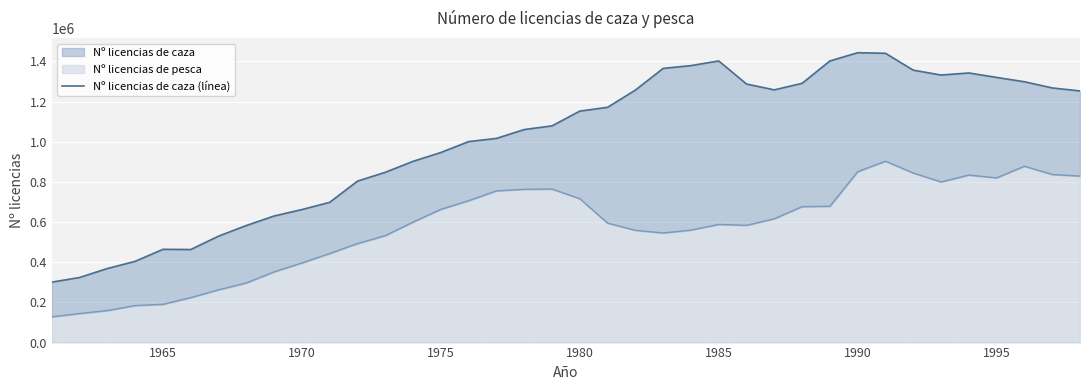

How many values in the Nº licencias de pesca (línea) series exceed 600127?

18